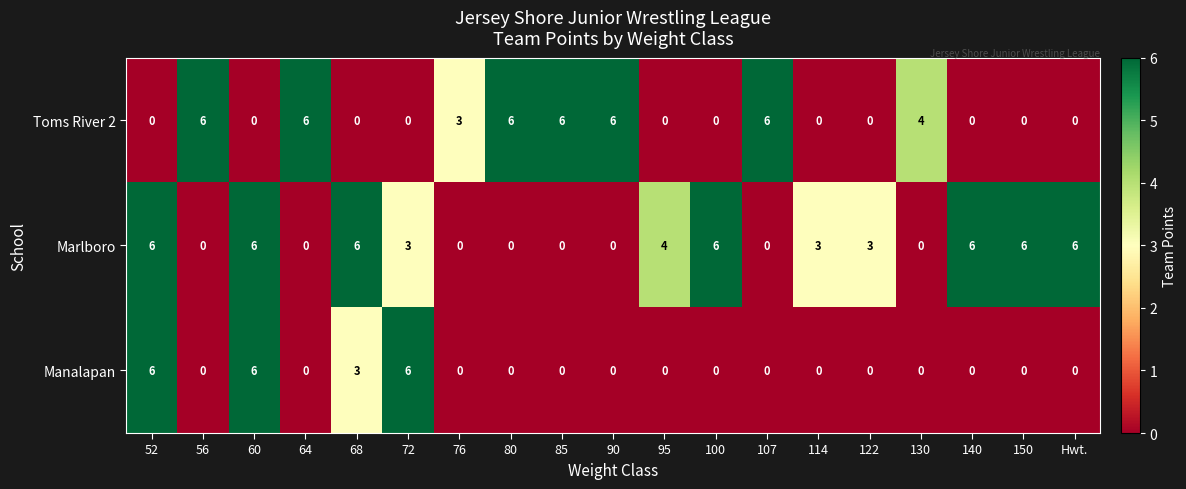

Rank the series by their average value, from lowest to highest.

Manalapan, Toms River 2, Marlboro